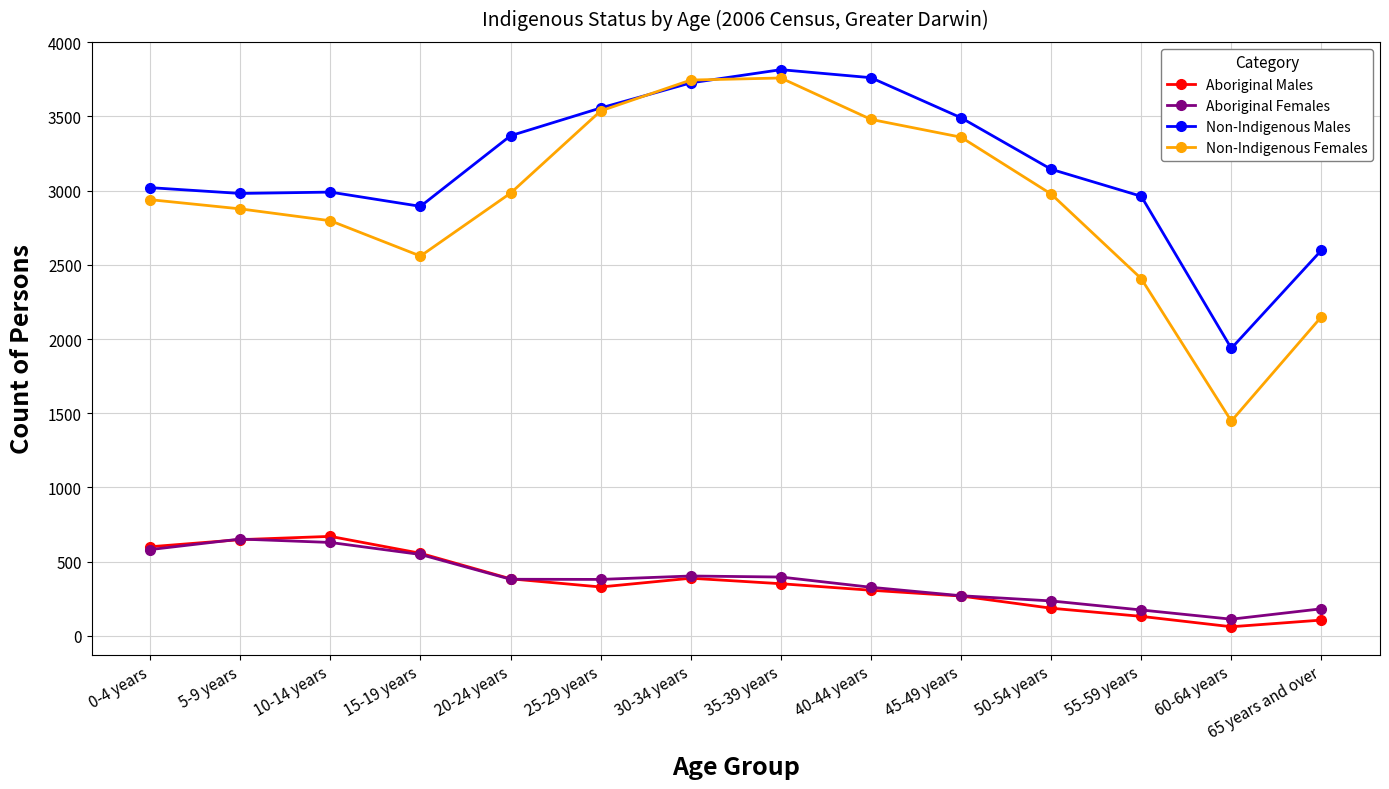

What is the highest value of the Non-Indigenous Females series?

3759